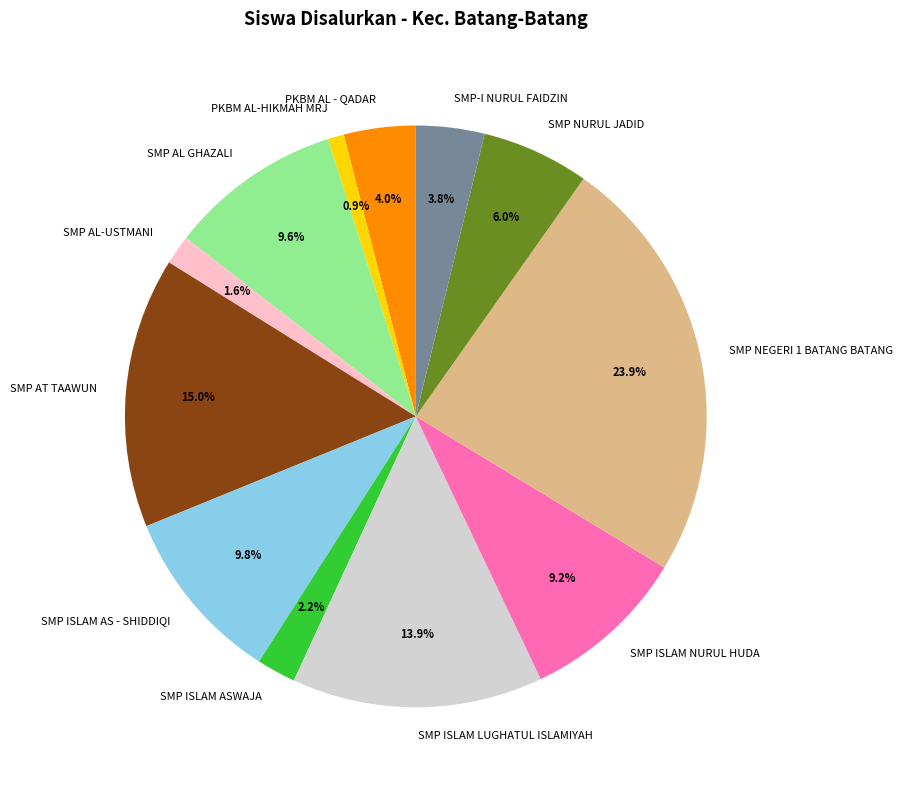

To the nearest percent, what percentage of the pie is SMP AT TAAWUN?

15%